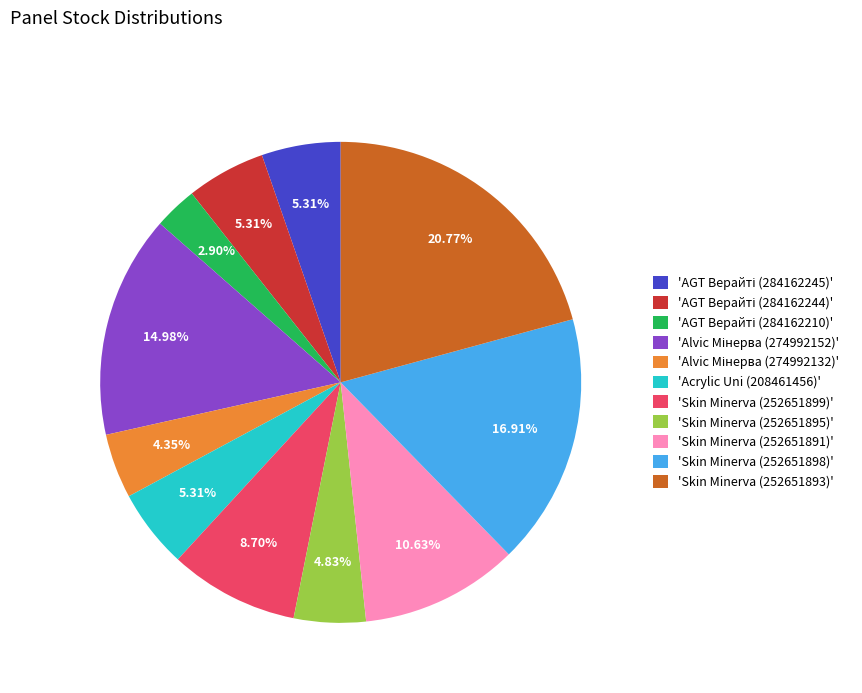

Do 'Skin Minerva (252651891)' and 'Skin Minerva (252651893)' together represent more than half of the pie?

No